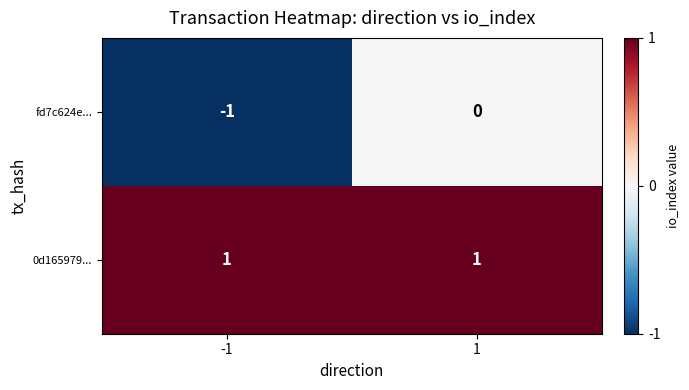

Between -1 and 1, which series saw the biggest shift?

fd7c624e...